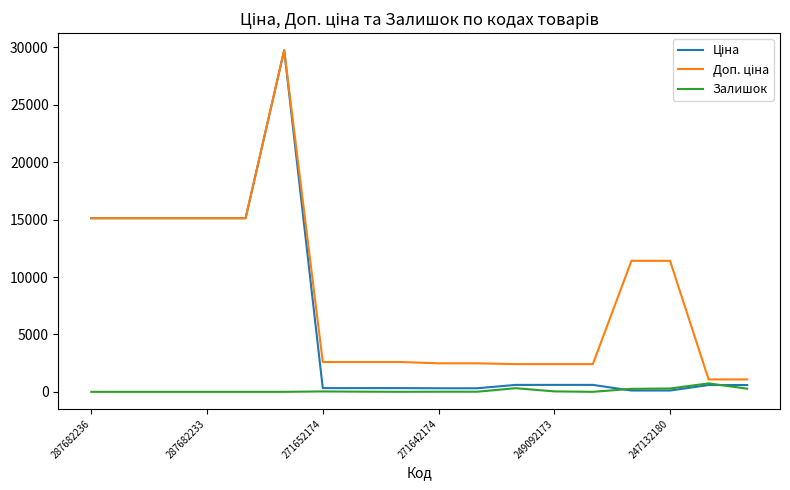

At how many categories does at least one series exceed 25654?

1